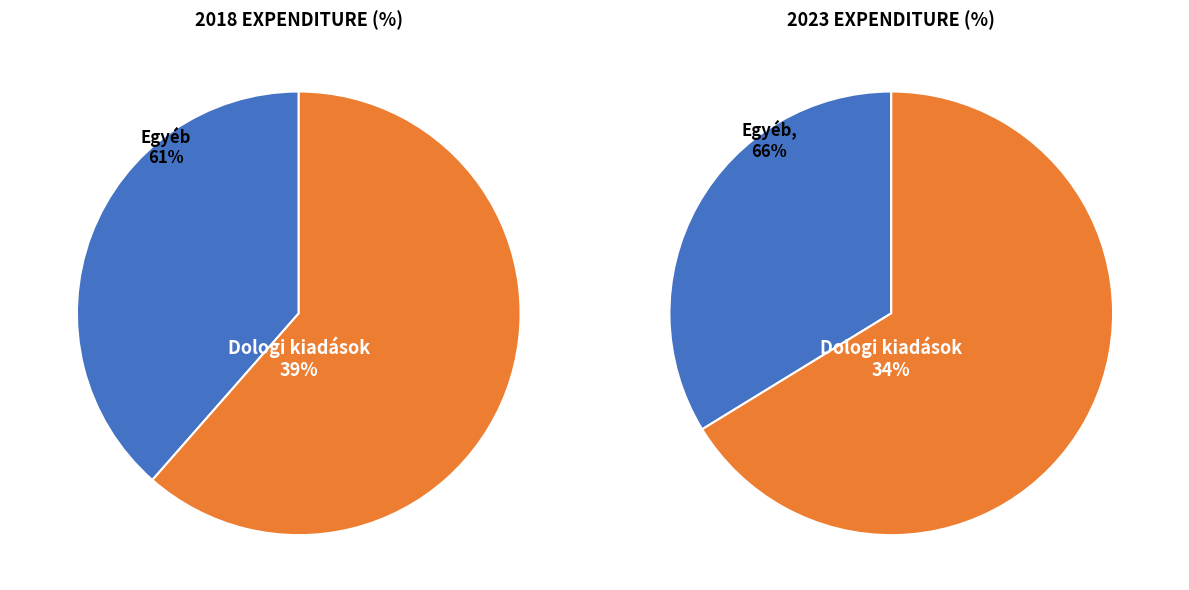

True or false: 7 accounts for 11% of the total.

False